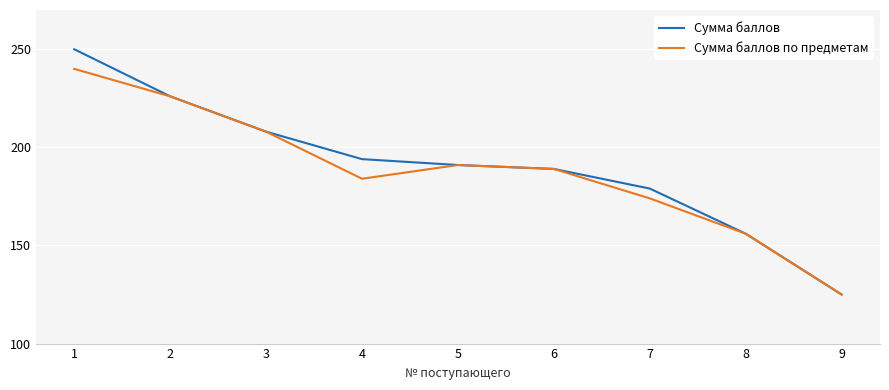

True or false: Сумма баллов по предметам has more than 2 points higher than both neighbors.

False